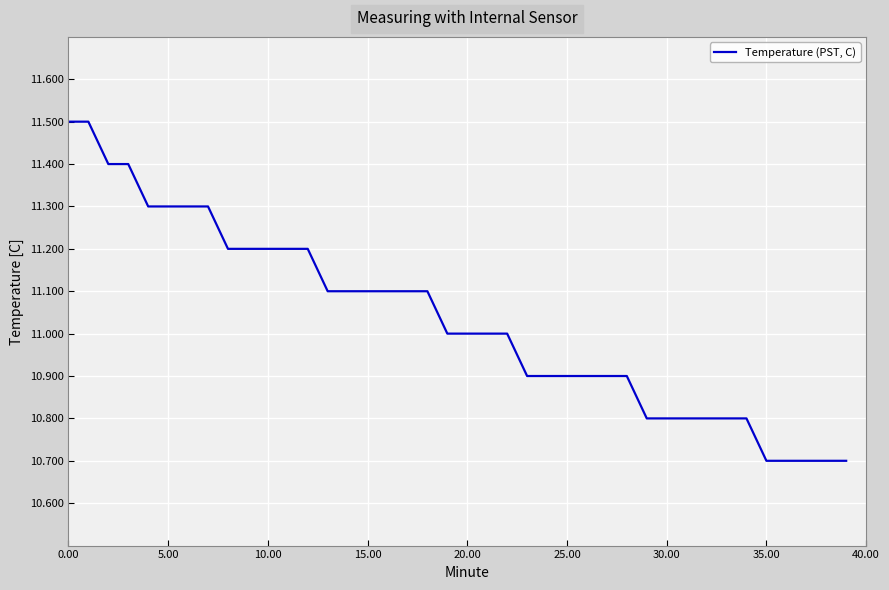

What is the difference between the maximum and minimum values?

0.8